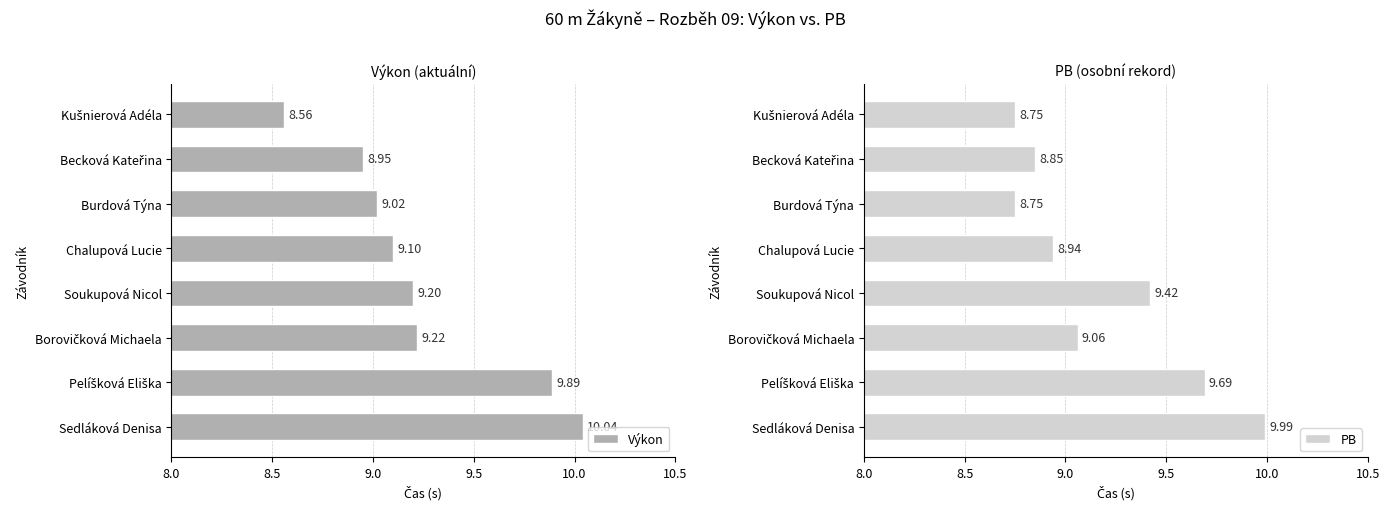

What is the difference between the maximum and minimum values in the Výkon series?

1.5